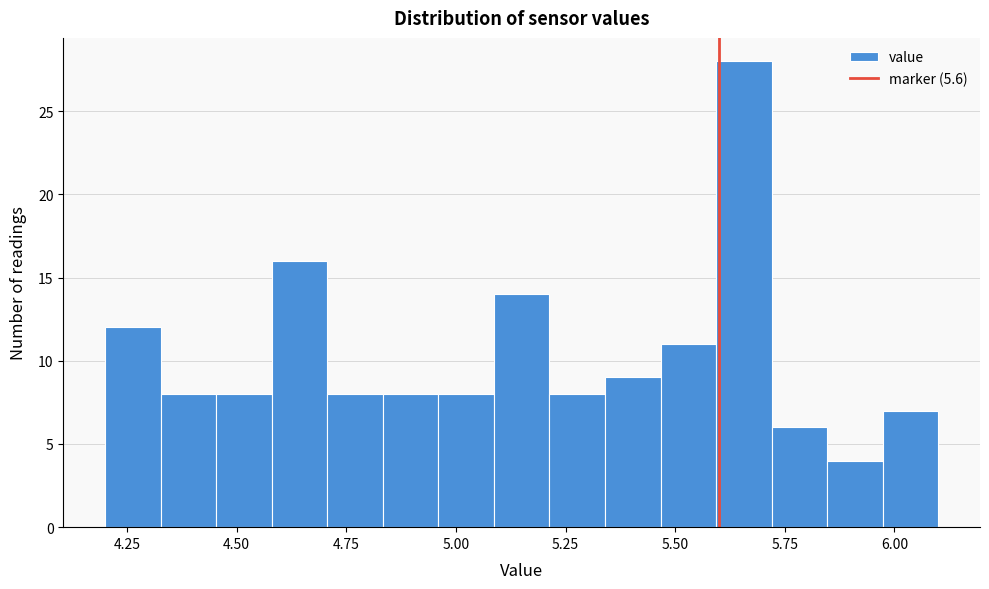

Read against the x-axis, roughly where is the centre of the tallest bar?

5.65